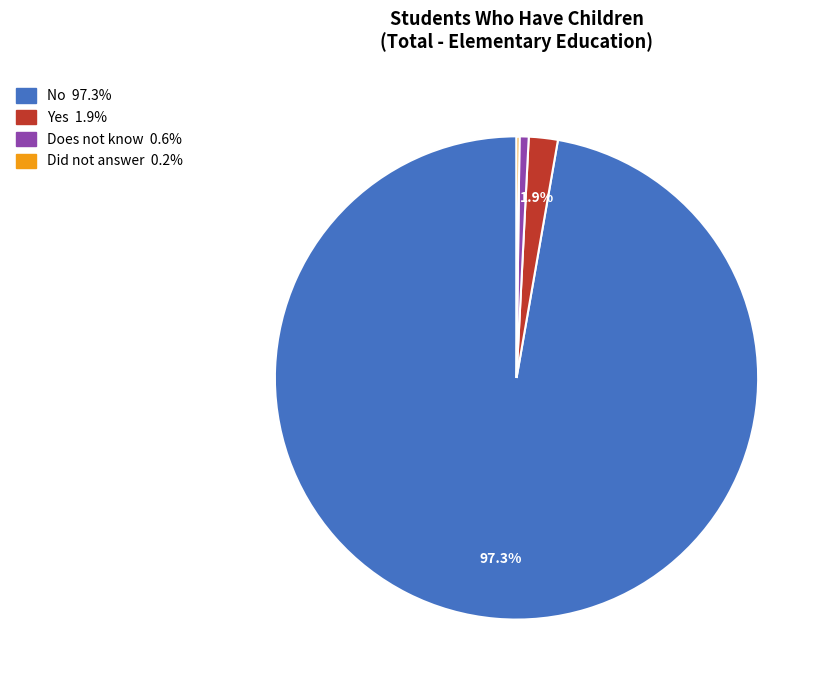

How much of the chart is everything except No?

2.7%